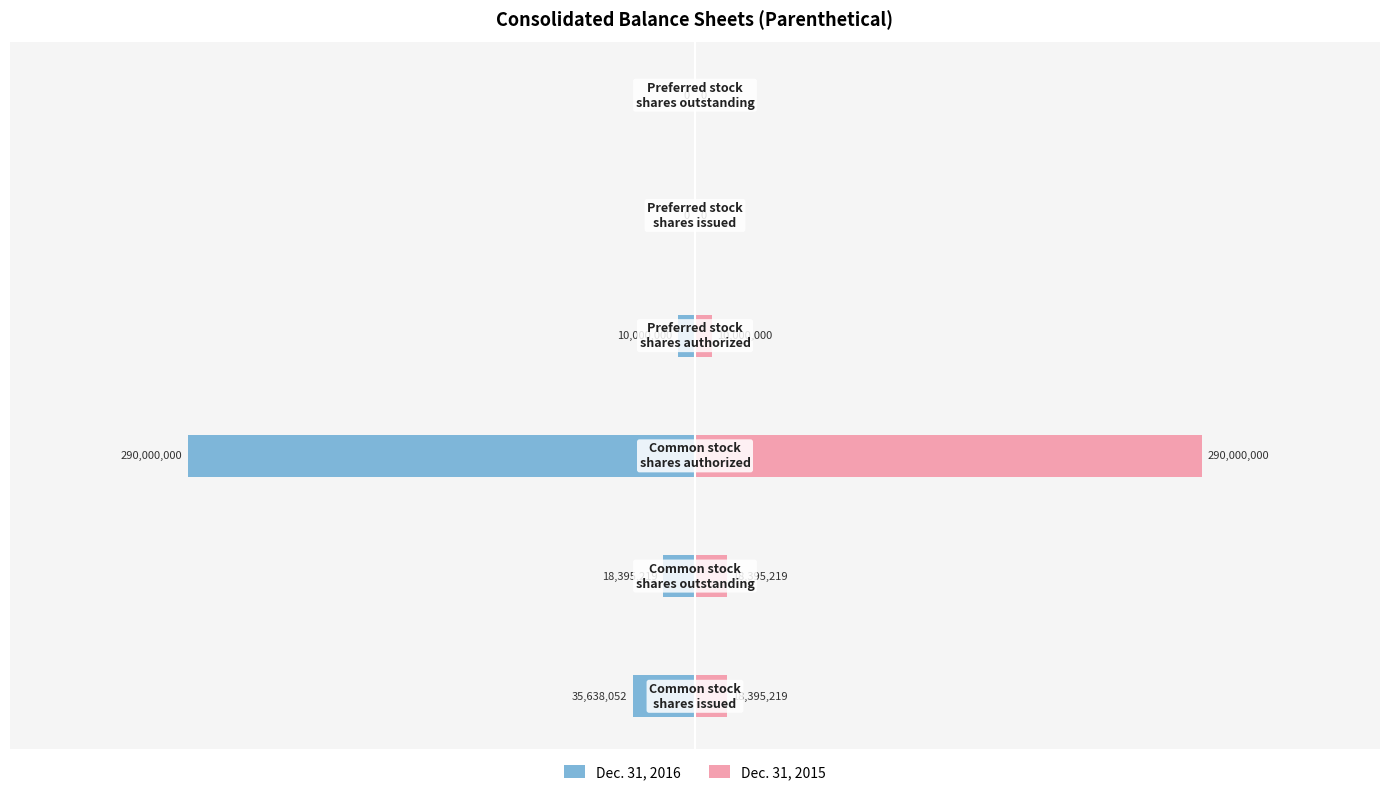

Which series has the widest spread of values?

Dec. 31, 2016